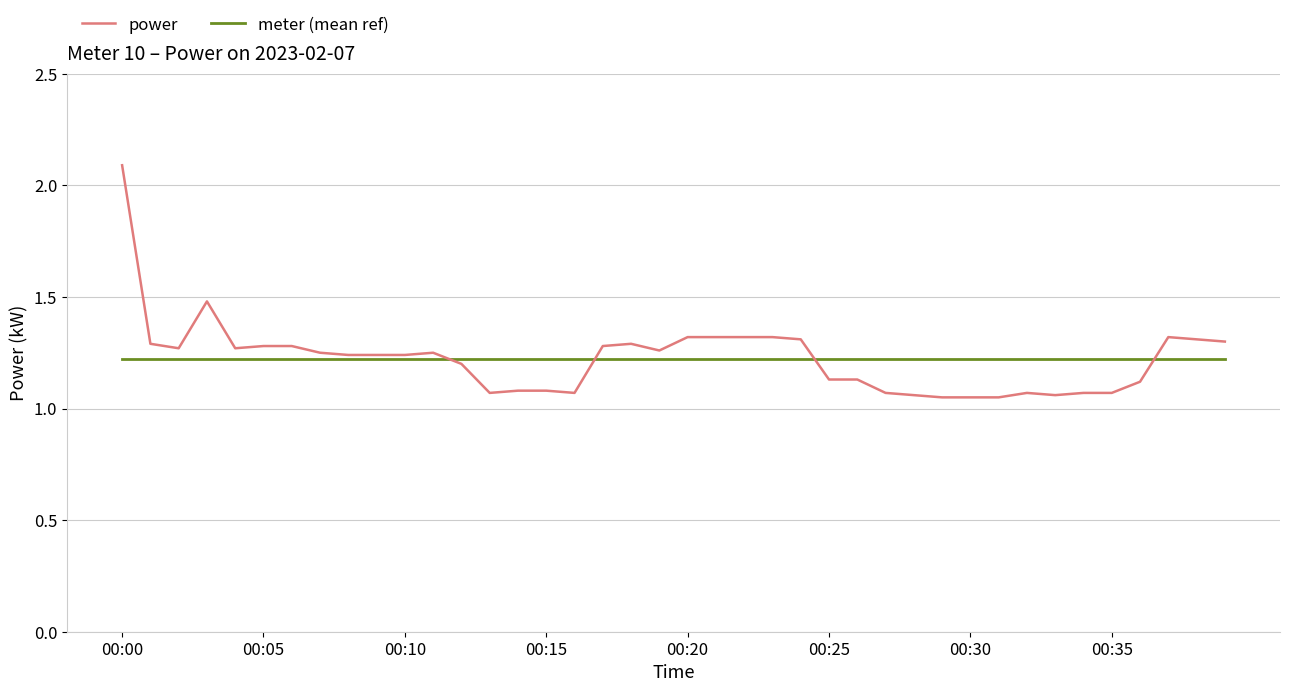

Which series has the largest range (max minus min)?

power